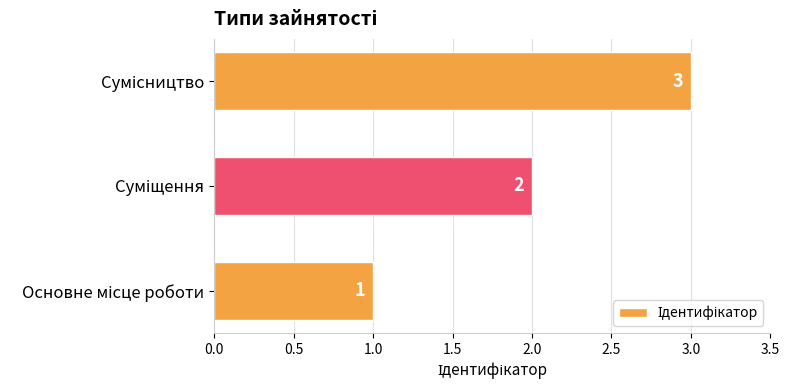

What is the maximum value shown in the chart?

3